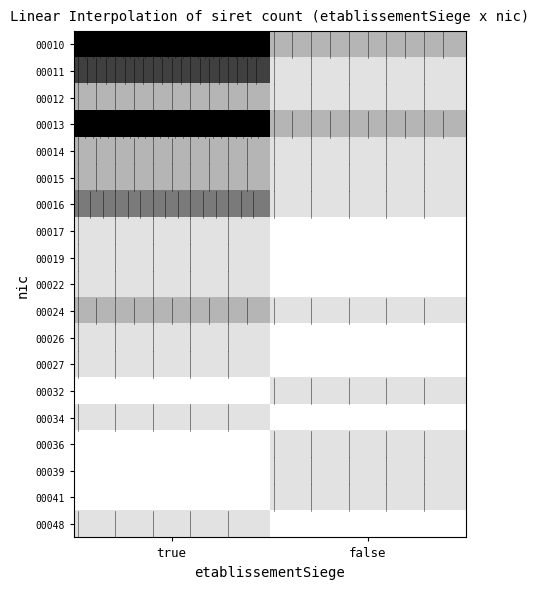

What is the total value across all series at false?

14